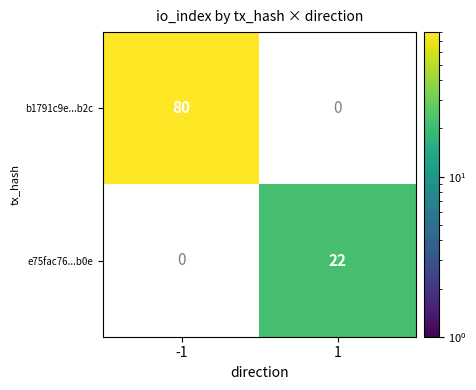

How many distinct data groups are displayed?

2